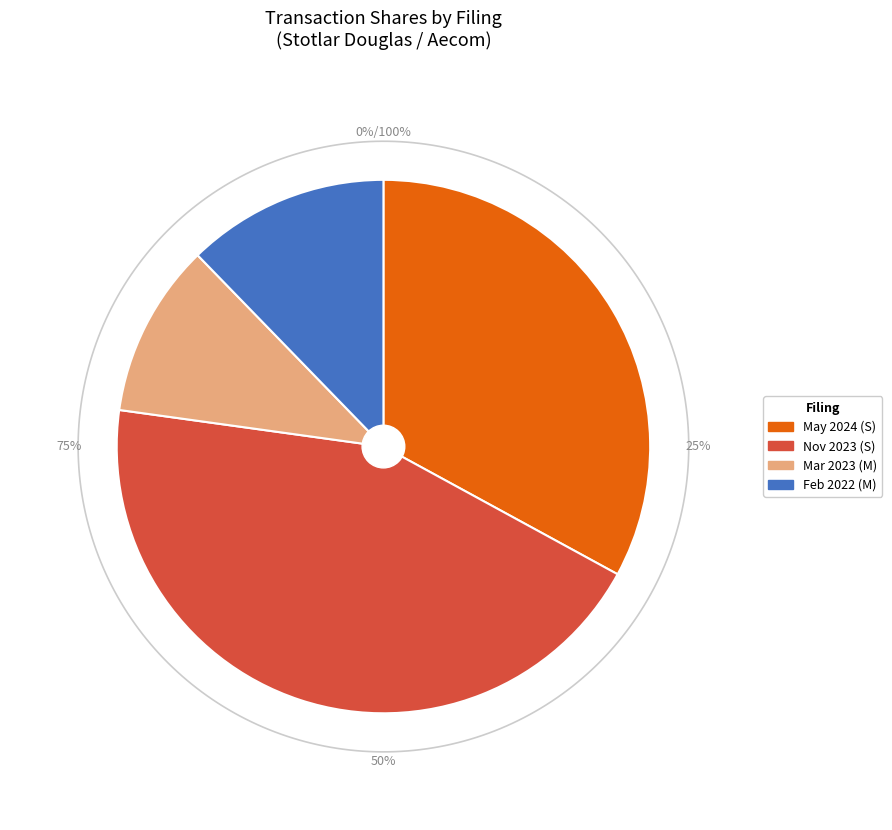

How many segments does this pie chart have?

4